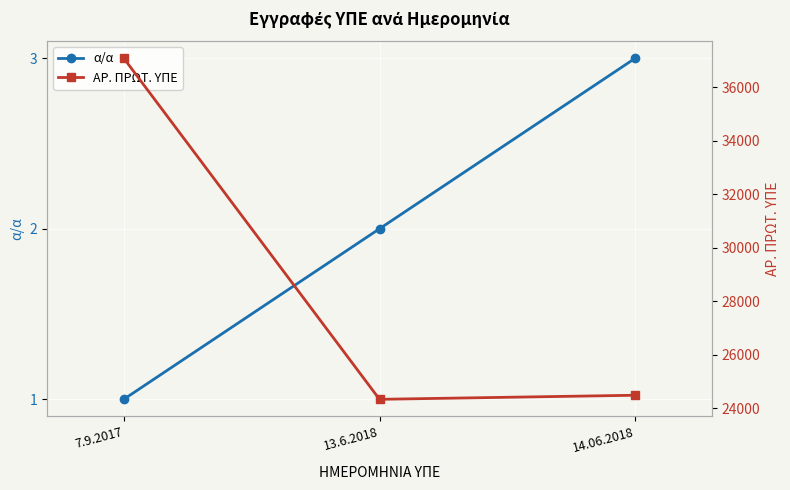

List the series in order of their peak value, highest first.

ΑΡ. ΠΡΩΤ. ΥΠΕ, α/α